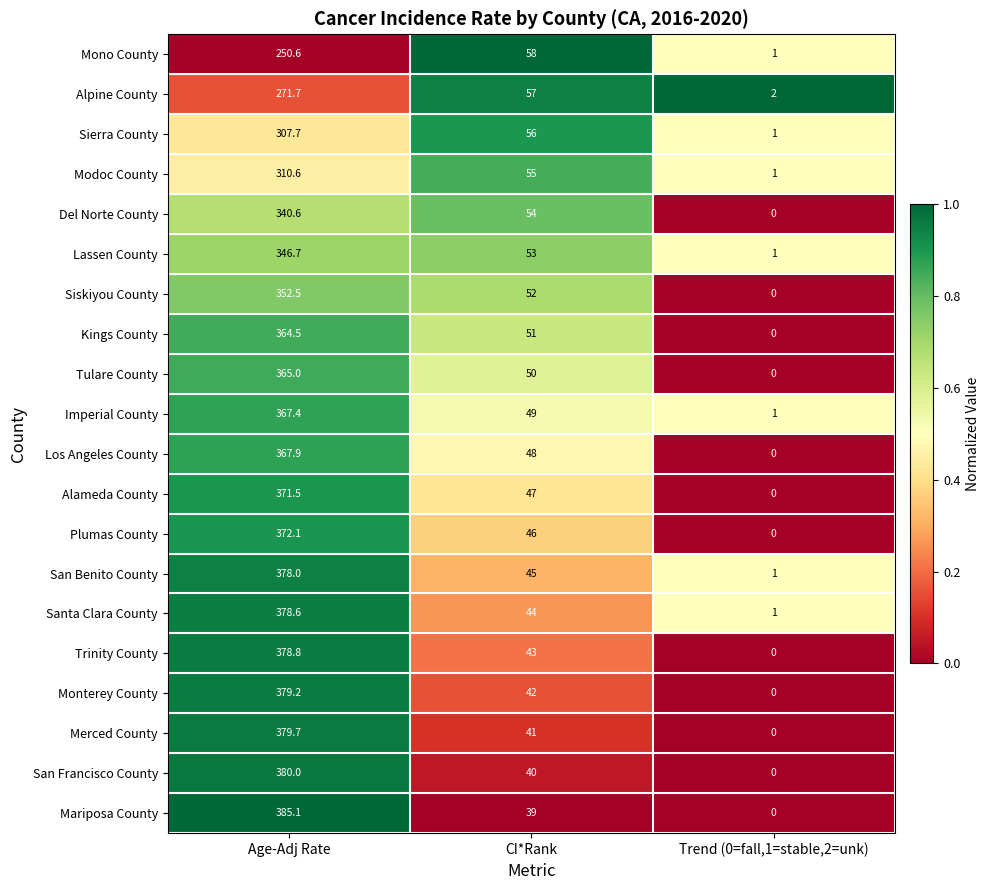

Where is Mariposa County nearest to the value 192?

CI*Rank